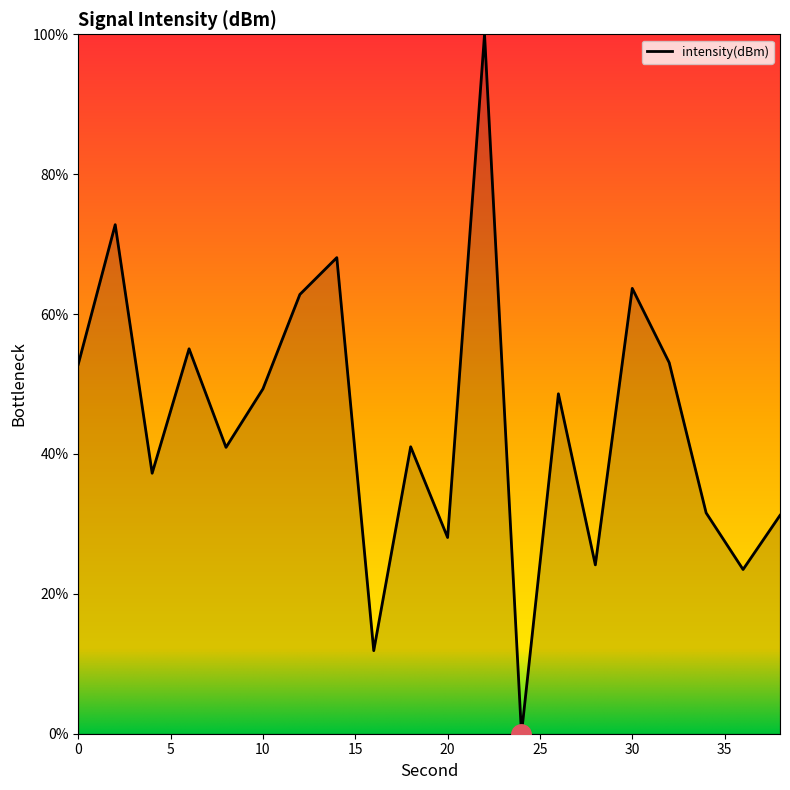

What is the greatest value displayed?

100.0